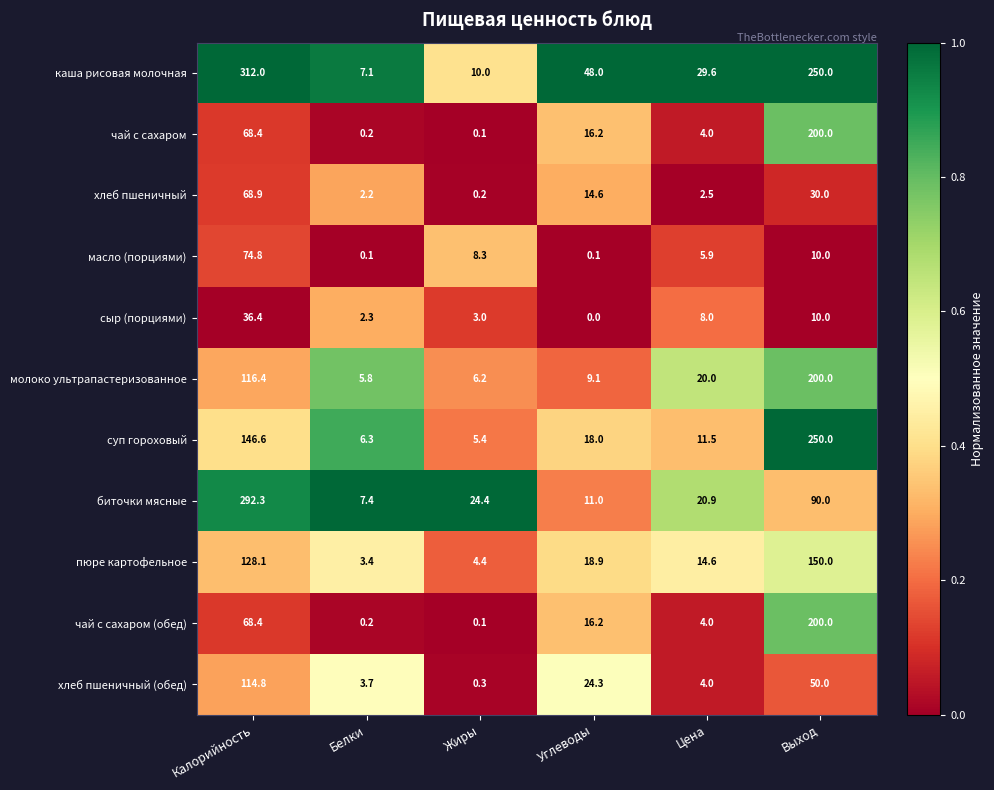

Which series changed the most between Цена and Выход?

суп гороховый